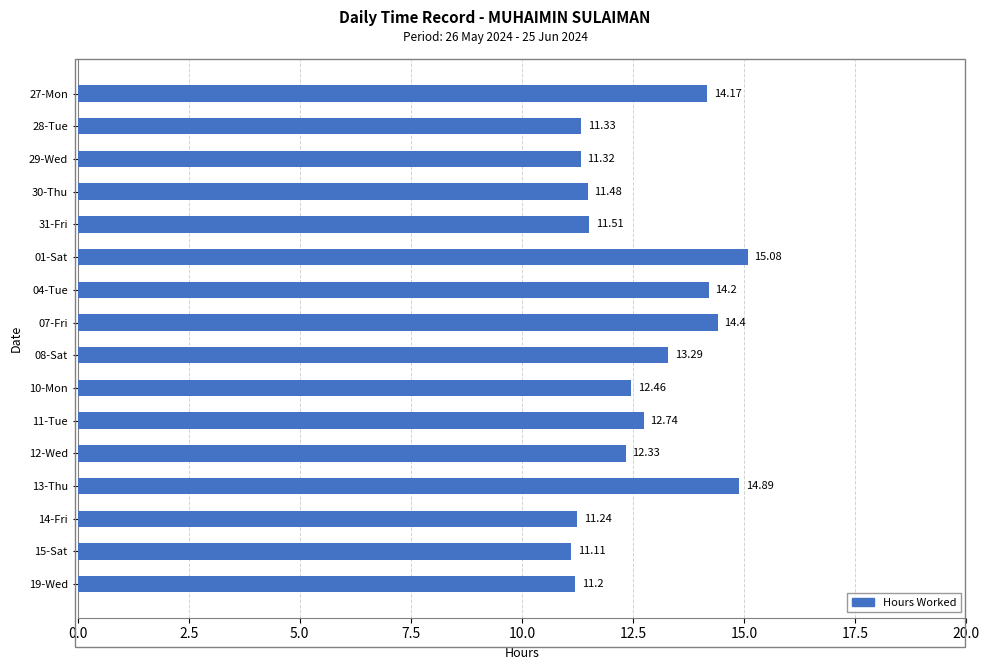

What is the average value?

12.7